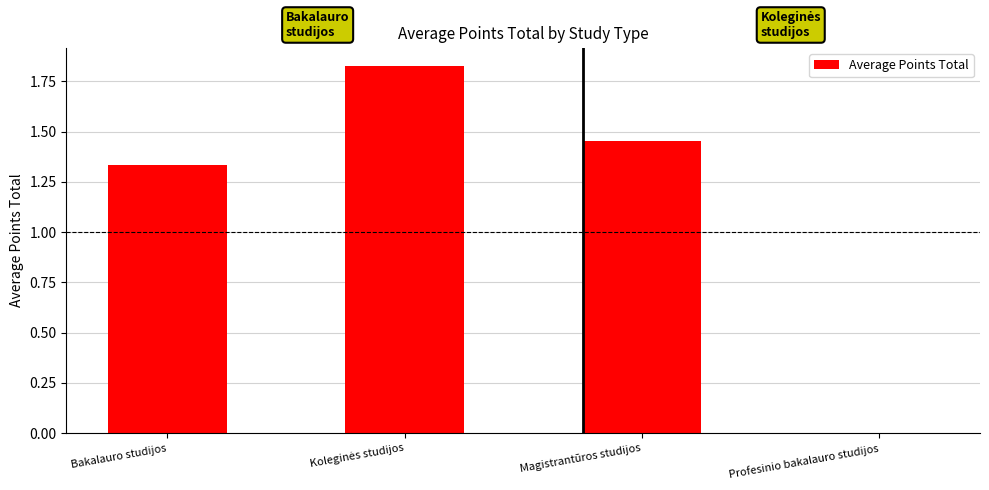

What is the change in value from Bakalauro studijos to Magistrantūros studijos?

+0.1